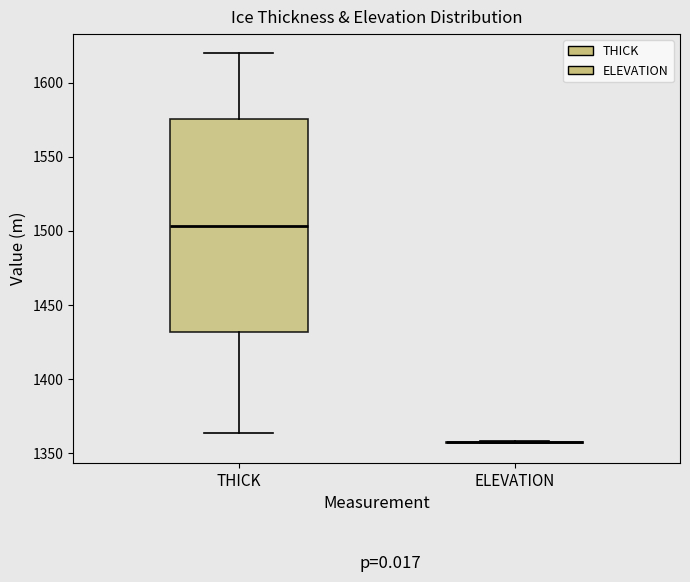

Comparing the boxes themselves (not the whiskers), which one is the tallest?

THICK